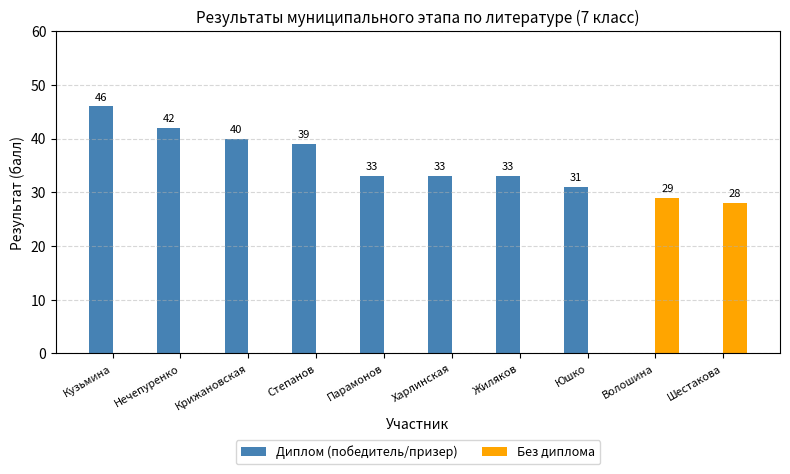

Reading left to right, what are all the values shown in this chart?

Диплом (победитель/призер): 46	42	40	39	33	33	33	31	0	0
Без диплома: 0	0	0	0	0	0	0	0	29	28